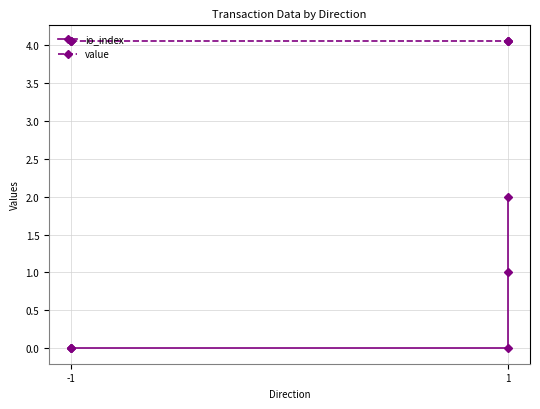

What is the average value of the io_index series?

0.5